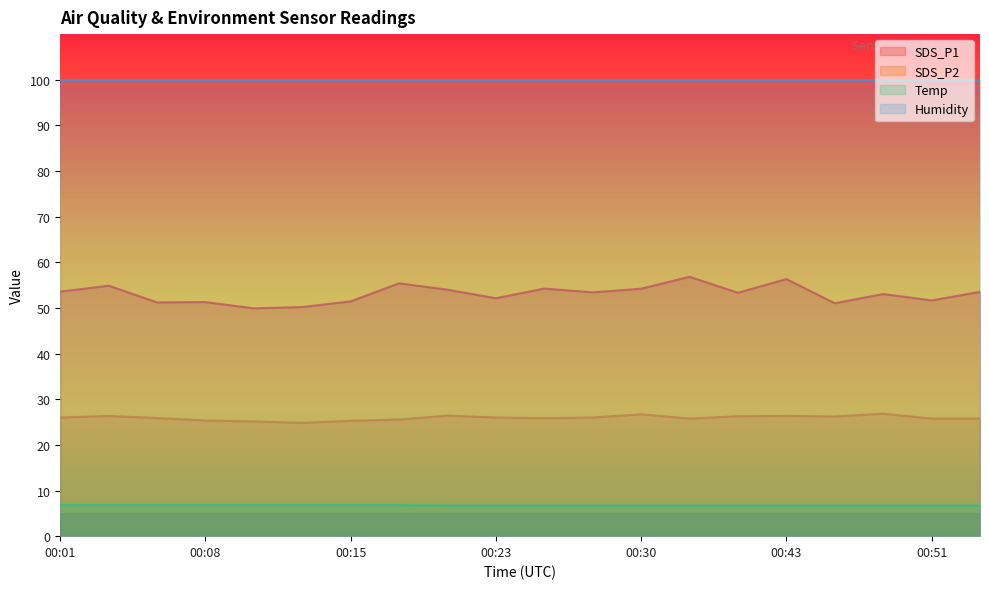

How many interior local peaks does the SDS_P1 series have?

7